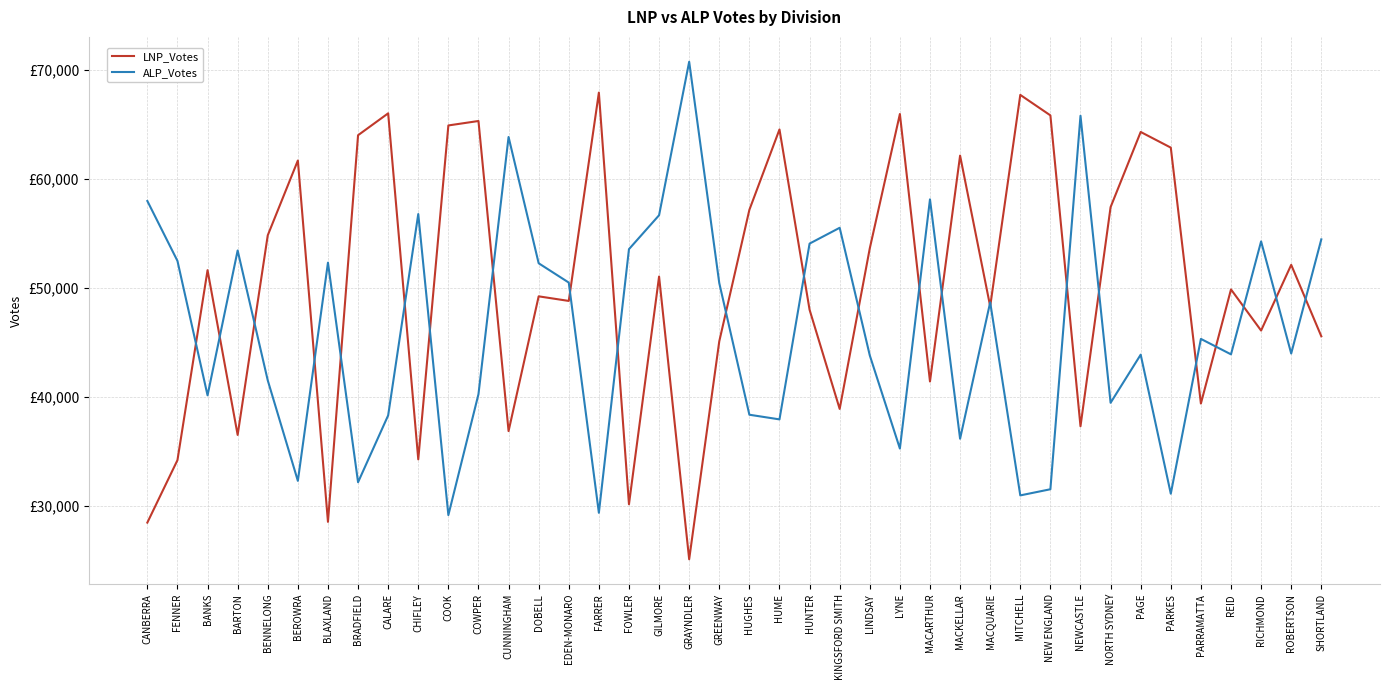

Reading left to right, what are all the values shown in this chart?

LNP_Votes: CANBERRA=28442	FENNER=34171	BANKS=51609	BARTON=36489	BENNELONG=54809	BEROWRA=61675	BLAXLAND=28509	BRADFIELD=63997	CALARE=66006	CHIFLEY=34245	COOK=64894	COWPER=65302	CUNNINGHAM=36841	DOBELL=49209	EDEN-MONARO=48787	FARRER=67908	FOWLER=30124	GILMORE=51025	GRAYNDLER=25075	GREENWAY=45082	HUGHES=57149	HUME=64527	HUNTER=47976	KINGSFORD SMITH=38875	LINDSAY=53614	LYNE=65942	MACARTHUR=41394	MACKELLAR=62124	MACQUARIE=48290	MITCHELL=67698	NEW ENGLAND=65818	NEWCASTLE=37283	NORTH SYDNEY=57398	PAGE=64295	PARKES=62859	PARRAMATTA=39368	REID=49844	RICHMOND=46069	ROBERTSON=52100	SHORTLAND=45543
ALP_Votes: CANBERRA=57961	FENNER=52462	BANKS=40121	BARTON=53418	BENNELONG=41496	BEROWRA=32272	BLAXLAND=52299	BRADFIELD=32146	CALARE=38282	CHIFLEY=56761	COOK=29129	COWPER=40226	CUNNINGHAM=63836	DOBELL=52244	EDEN-MONARO=50472	FARRER=29341	FOWLER=53540	GILMORE=56652	GRAYNDLER=70739	GREENWAY=50425	HUGHES=38342	HUME=37915	HUNTER=54050	KINGSFORD SMITH=55501	LINDSAY=43789	LYNE=35238	MACARTHUR=58110	MACKELLAR=36138	MACQUARIE=48661	MITCHELL=30938	NEW ENGLAND=31502	NEWCASTLE=65784	NORTH SYDNEY=39438	PAGE=43856	PARKES=31093	PARRAMATTA=45302	REID=43884	RICHMOND=54251	ROBERTSON=43961	SHORTLAND=54437